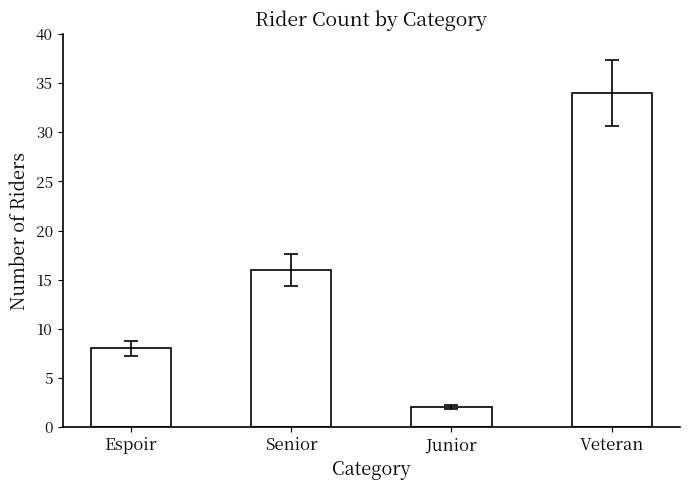

At which label is the value closest to 18?

Senior